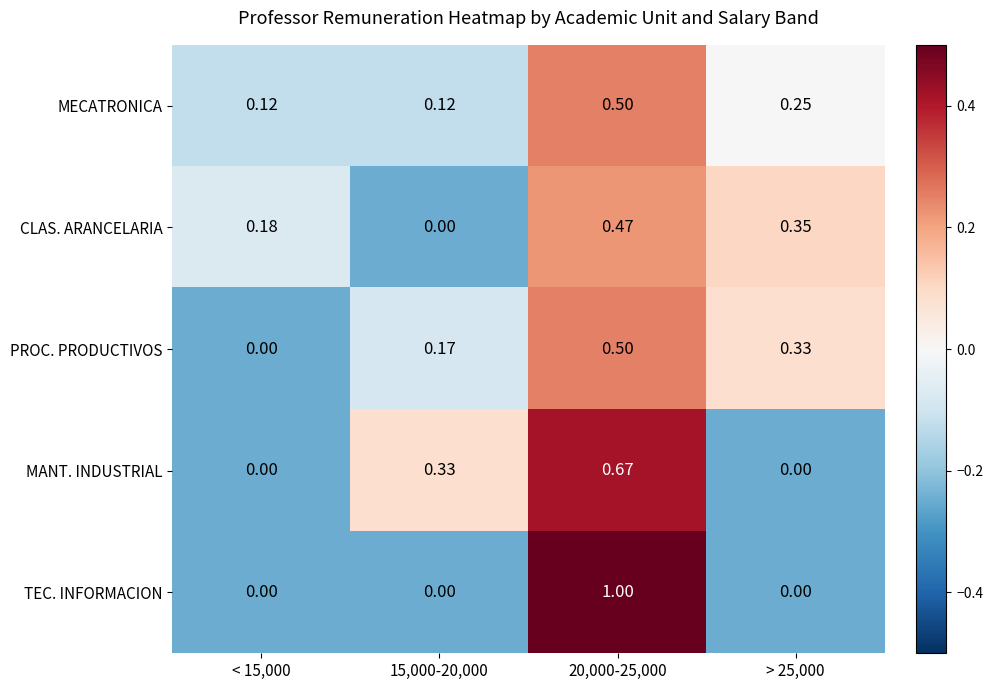

Between < 15,000 and 15,000-20,000, which series saw the biggest shift?

MANT. INDUSTRIAL